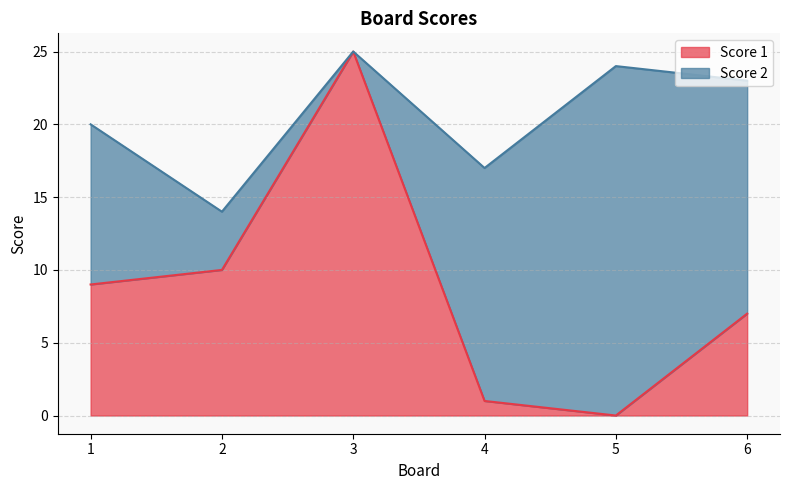

Rank the categories by value from highest to lowest.

3, 2, 1, 6, 4, 5